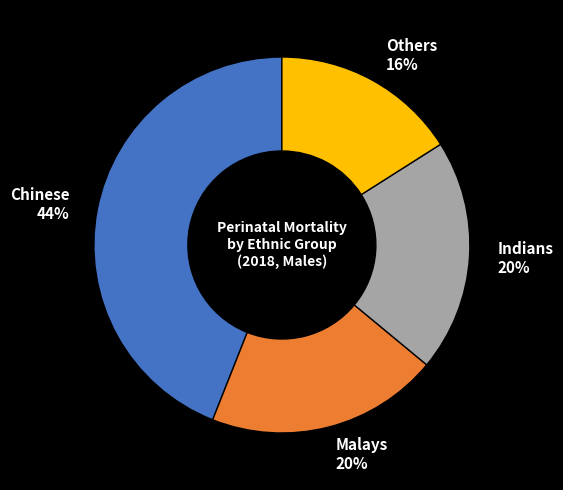

What percentage is the Others slice, to the nearest percent?

16%